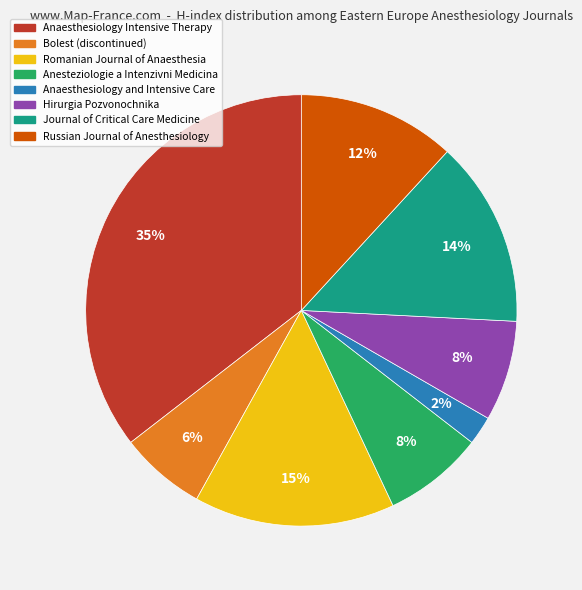

Which slice is the smallest?

Anaesthesiology and Intensive Care